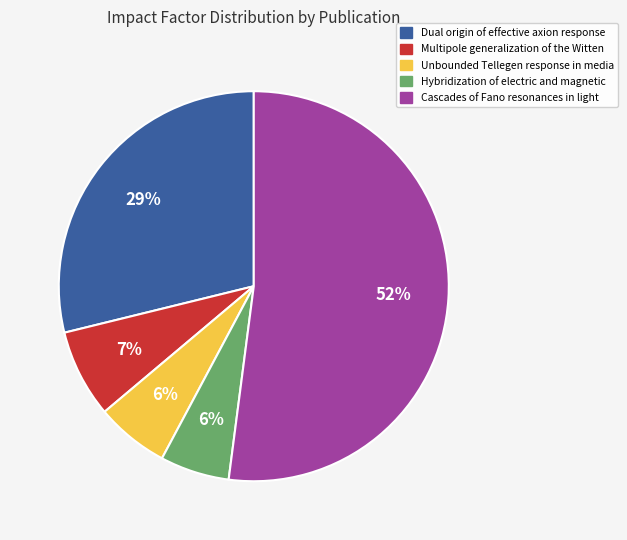

Combined, do Dual origin of effective axion response and Unbounded Tellegen response in media account for over 50%?

No